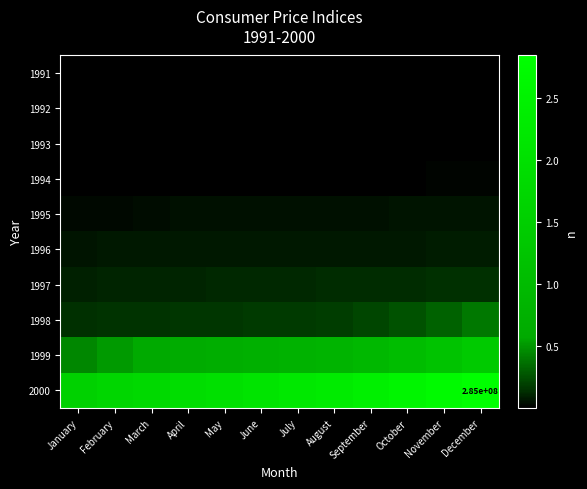

Rank the series by their maximum value, from highest to lowest.

2000, 1999, 1998, 1997, 1996, 1995, 1994, 1993, 1992, 1991